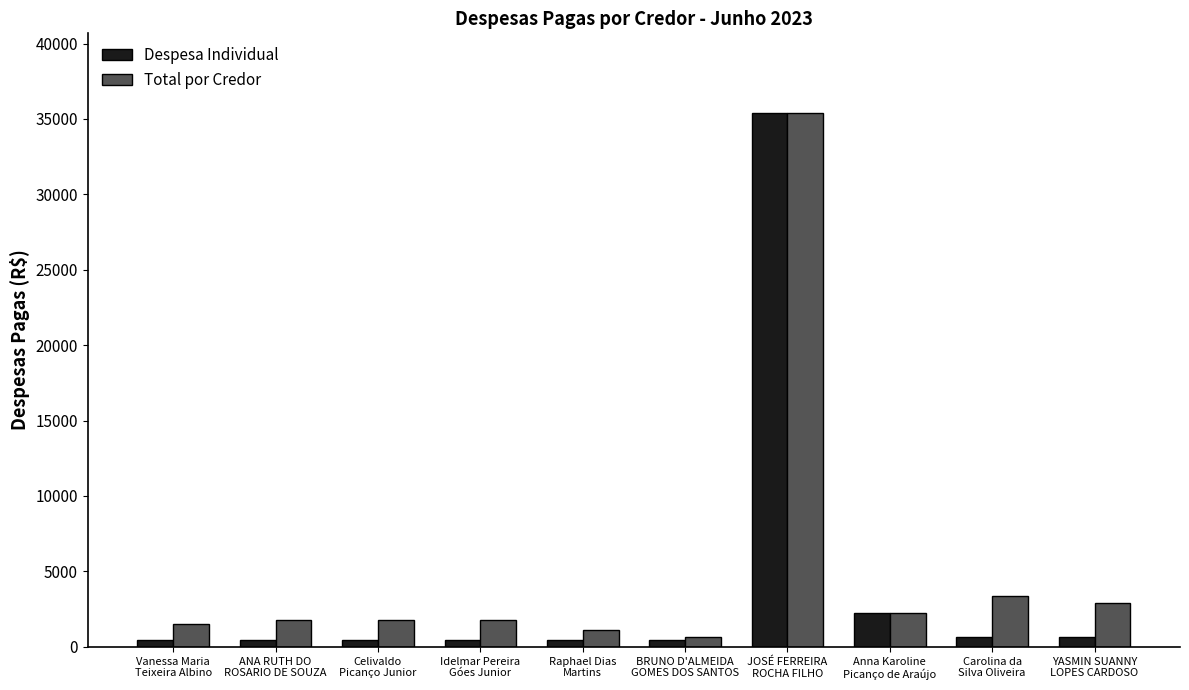

What is the value of the Total por Credor bar at the 5th from the left?

1100.0